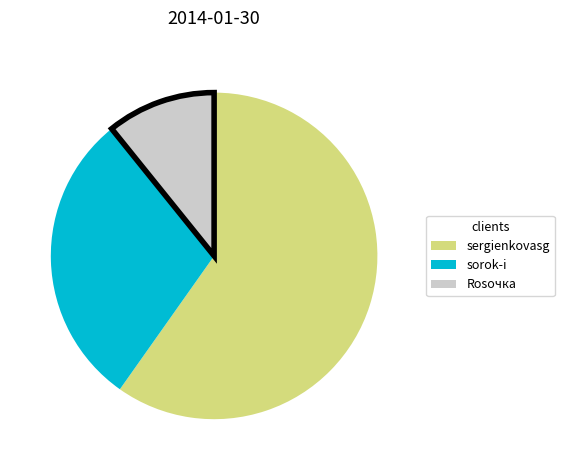

What is the smallest slice in the pie chart?

Rosочка